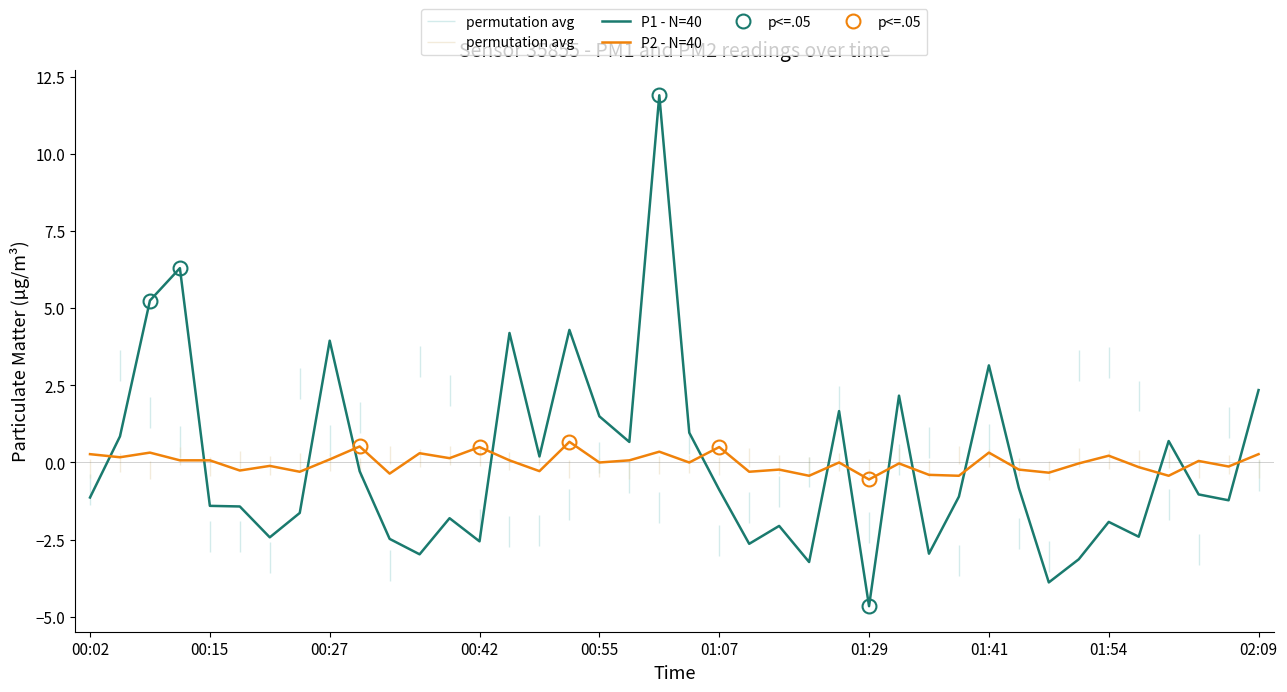

What is the maximum value for P1 - N=40?

11.9